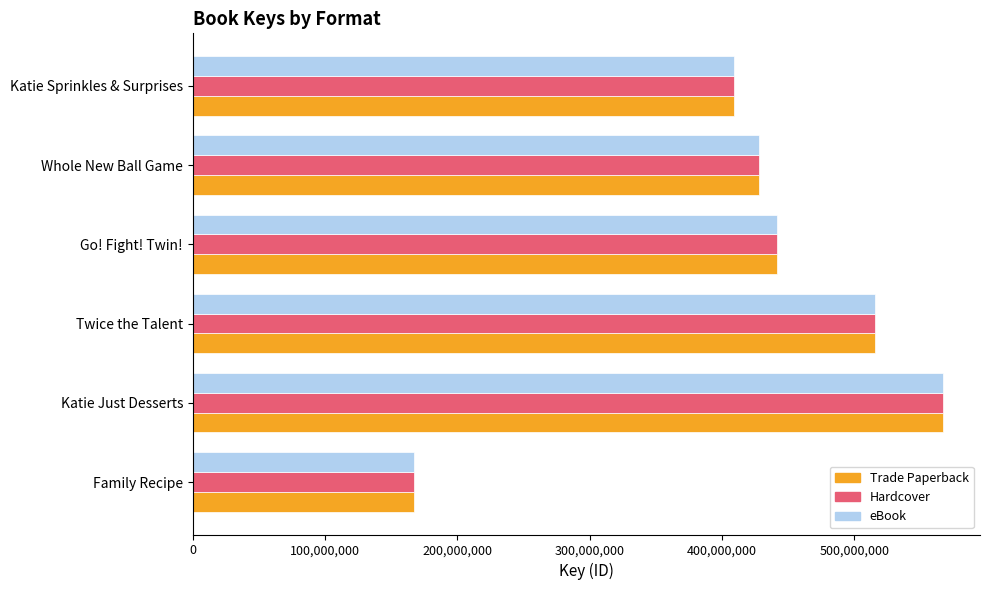

Rank the categories by Trade Paperback value from lowest to highest.

Family Recipe, Katie Sprinkles & Surprises, Whole New Ball Game, Go! Fight! Twin!, Twice the Talent, Katie Just Desserts